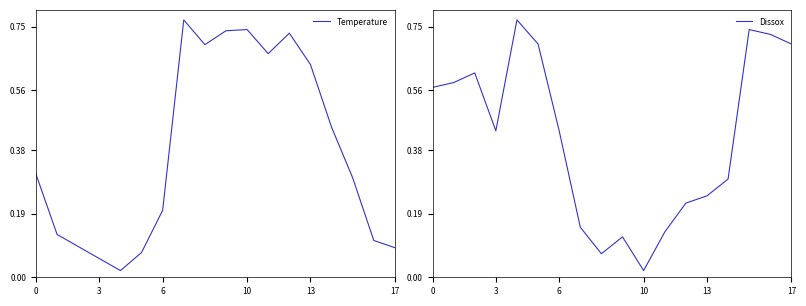

What are all the series names shown in the legend?

Temperature, Dissox